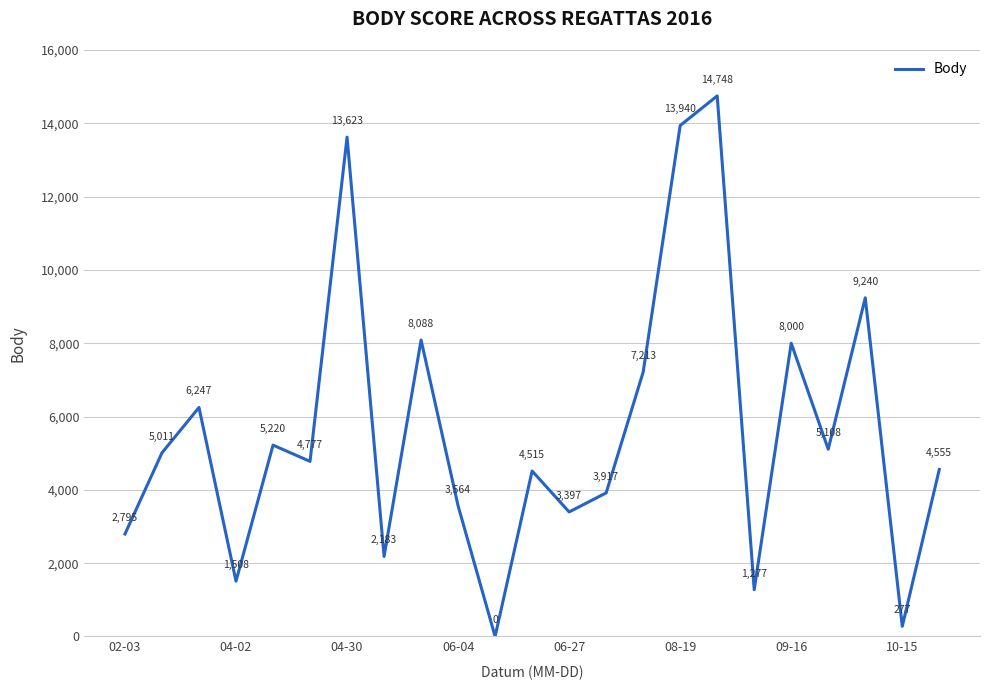

What is the maximum value shown in the chart?

14748